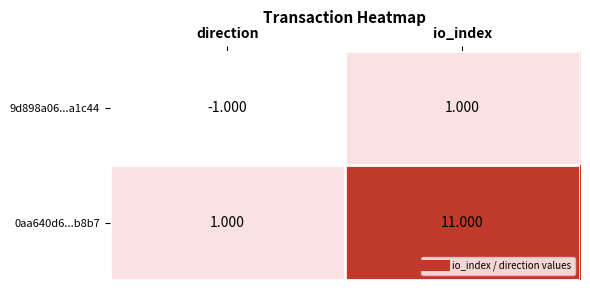

At which category is the sum across all series the highest?

io_index